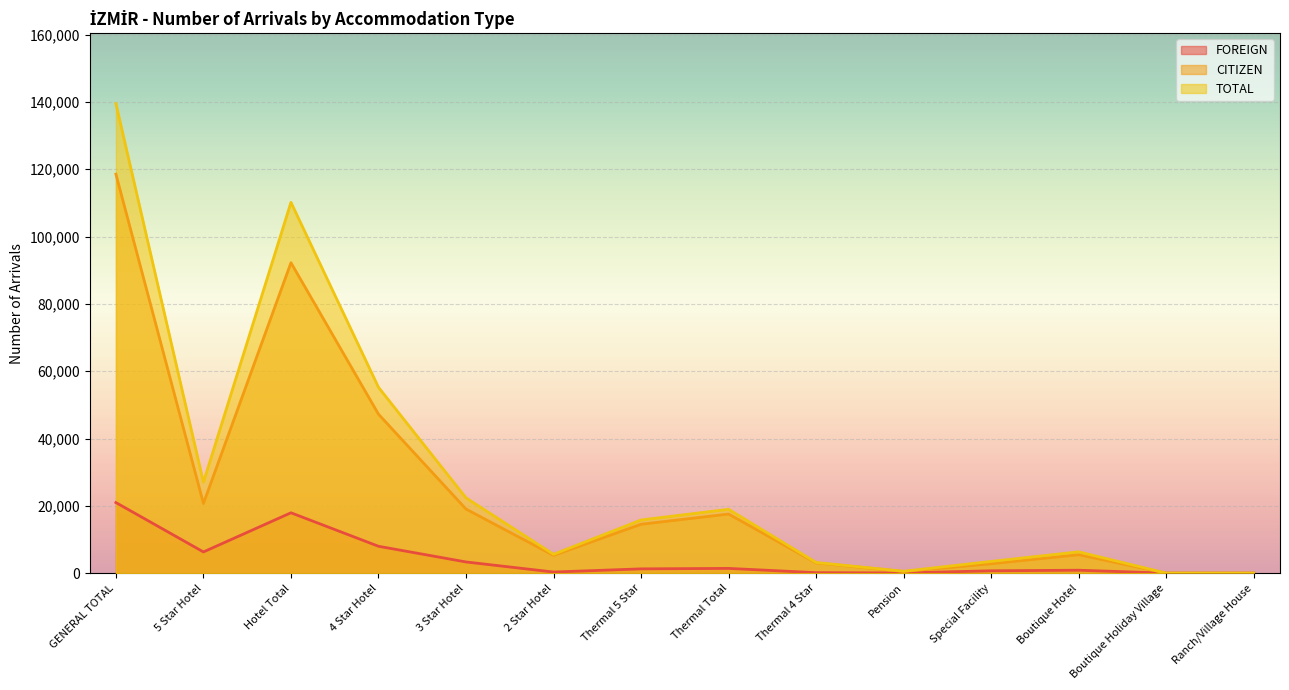

How many data points in FOREIGN are above 1271?

6